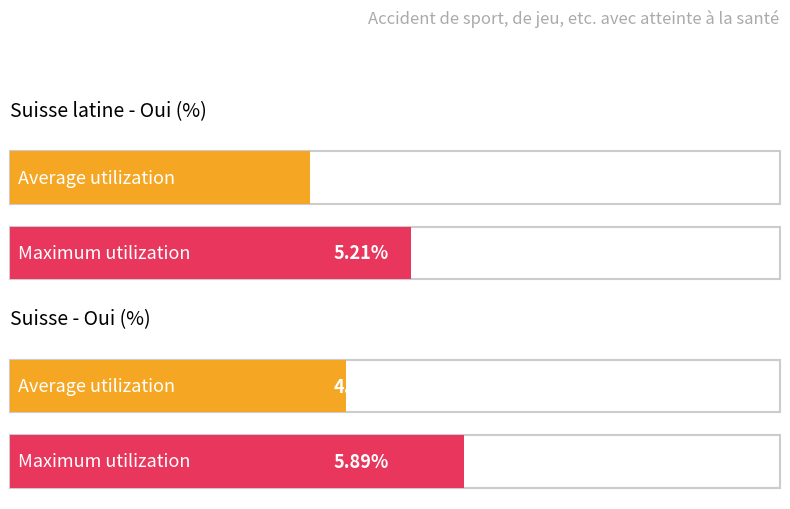

What are all the series names shown in the legend?

Suisse latine - Oui (%), Suisse - Oui (%)